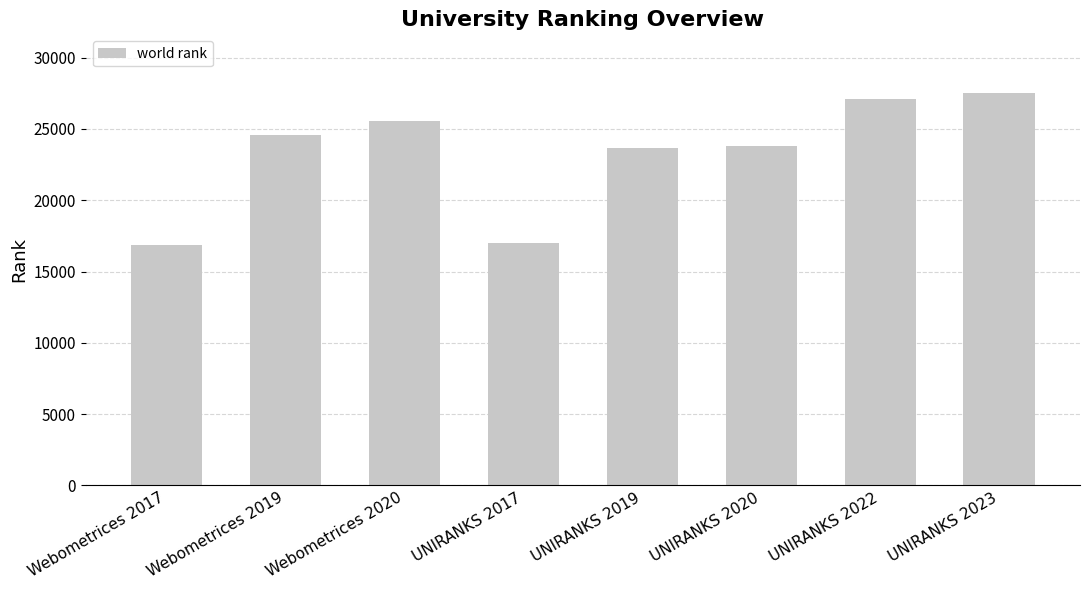

Between UNIRANKS 2017 and UNIRANKS 2023, which is larger?

UNIRANKS 2023